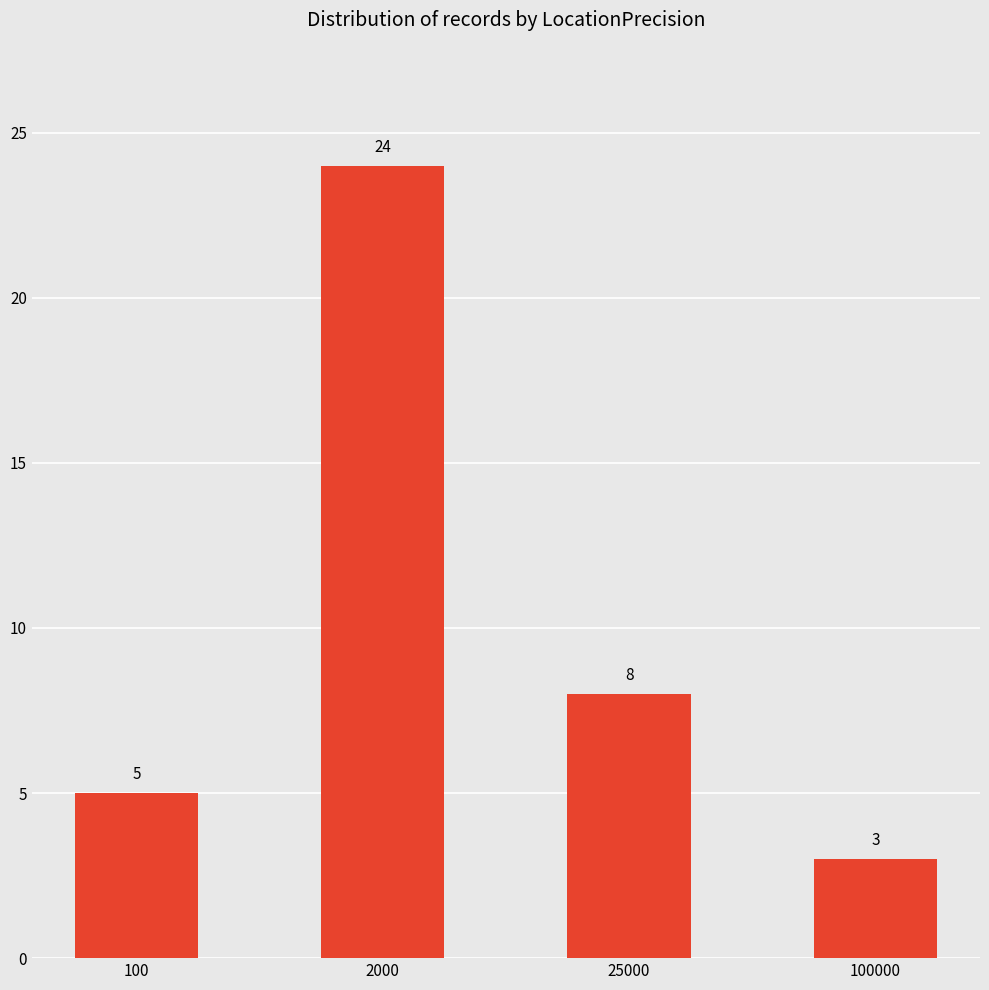

Reading left to right, transcribe all the data shown in this chart.

5	24	8	3